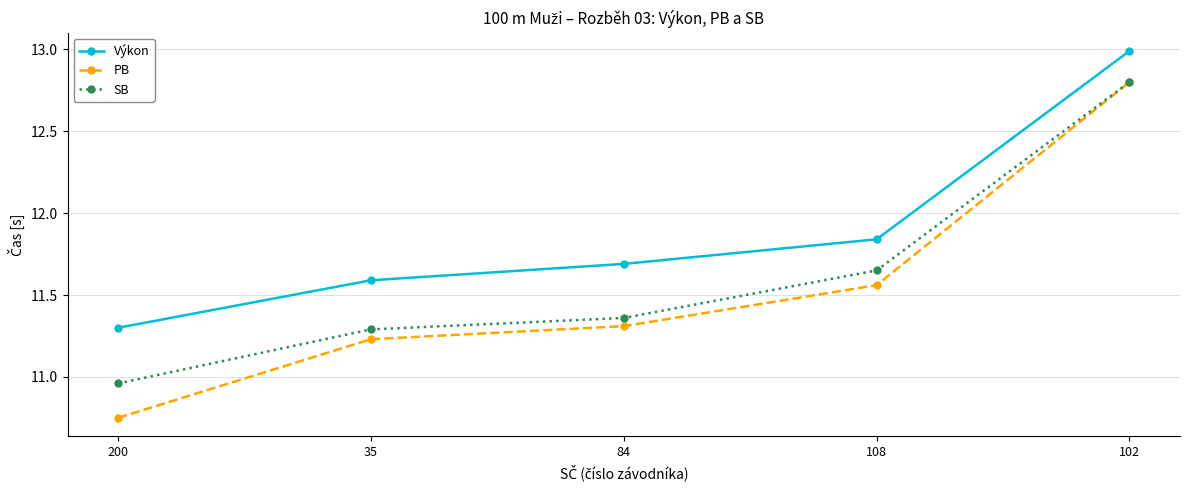

At which category is the sum across all series the highest?

102